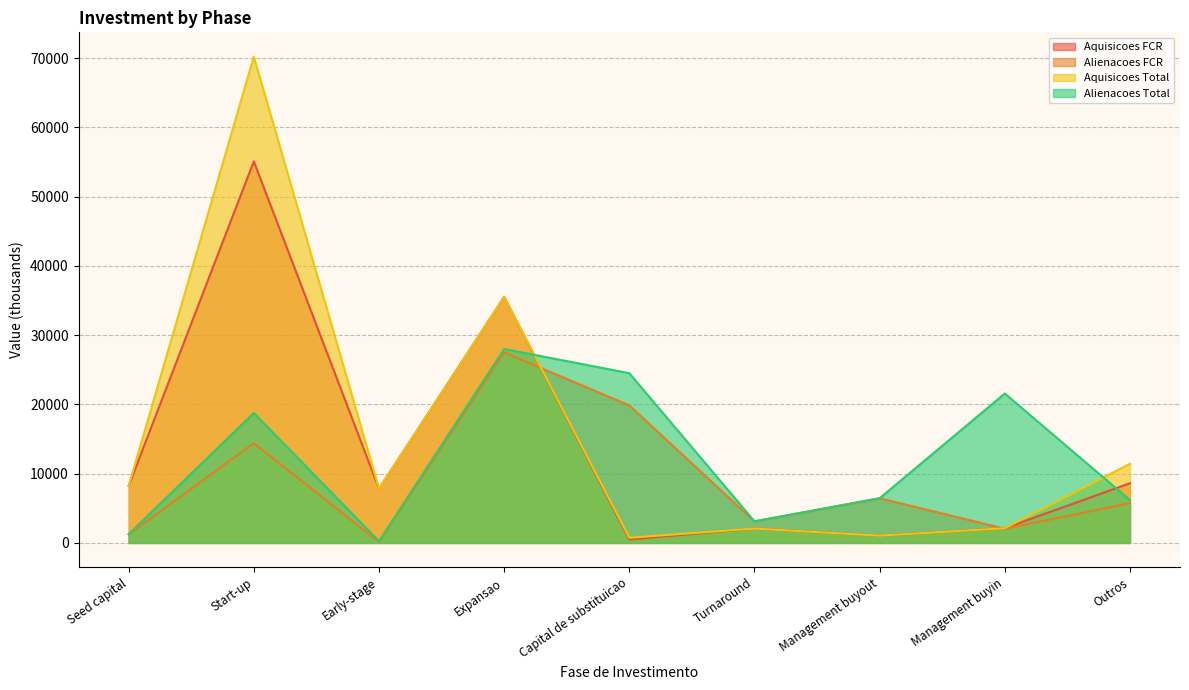

Is it true that Alienacoes Total equals 24513.1 at Capital de substituicao?

True